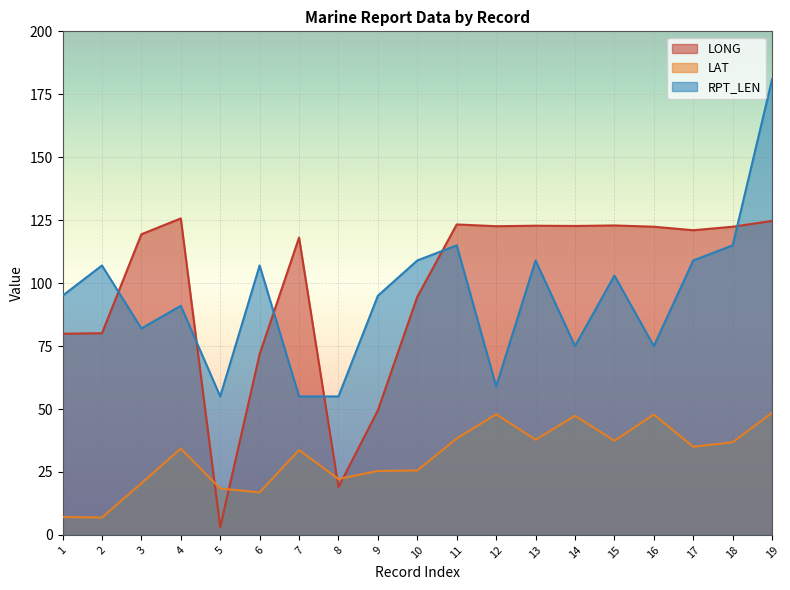

What is the sum of the LONG values at 17 and 11?

244.3